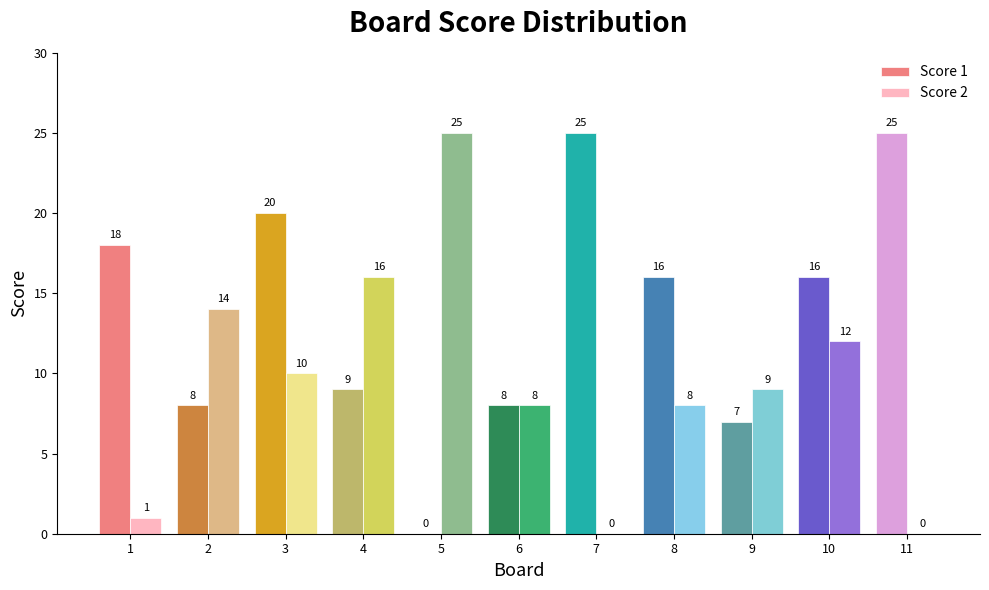

Where does the Score 2 series first go above 9?

2